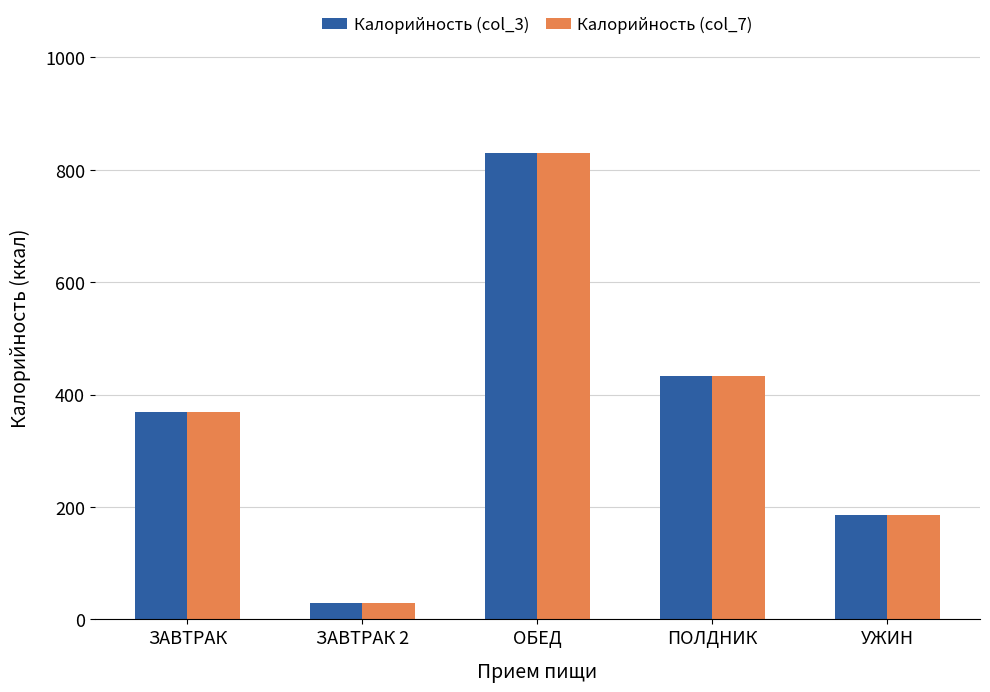

At how many categories does at least one series exceed 229?

3